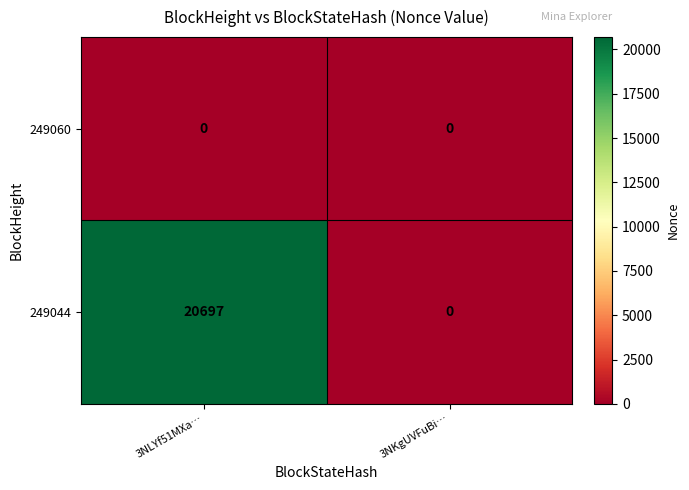

List the series in order of their overall mean, lowest first.

249060, 249044